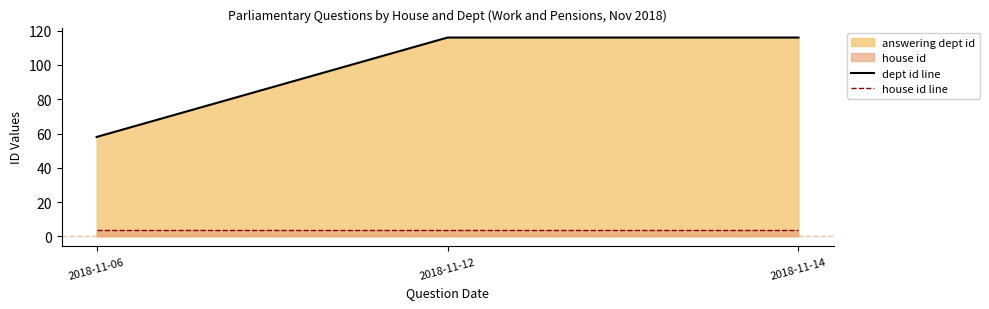

What is the sum of the dept id line values at 2018-11-12 and 2018-11-06?

174